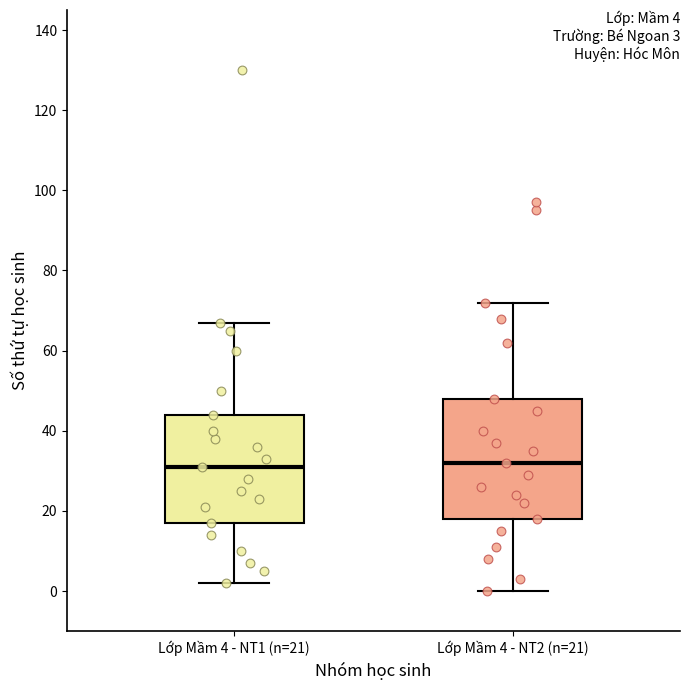

Which box is the tallest, from its lower edge to its upper edge?

Lớp Mầm 4 - NT2 (n=21)